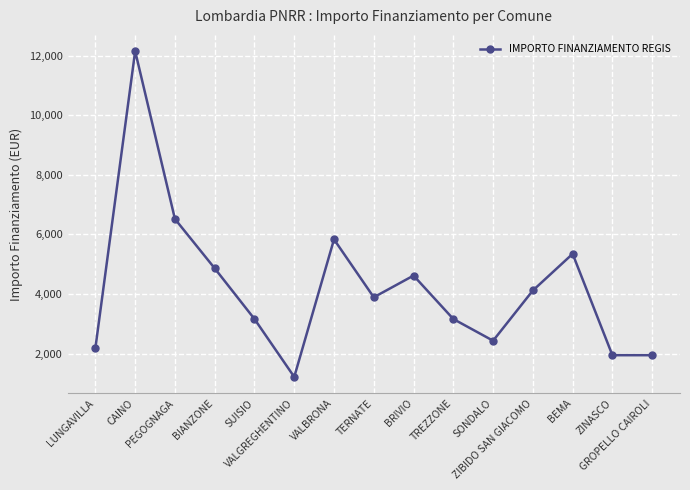

Which label corresponds to the smallest value in the chart?

VALGREGHENTINO